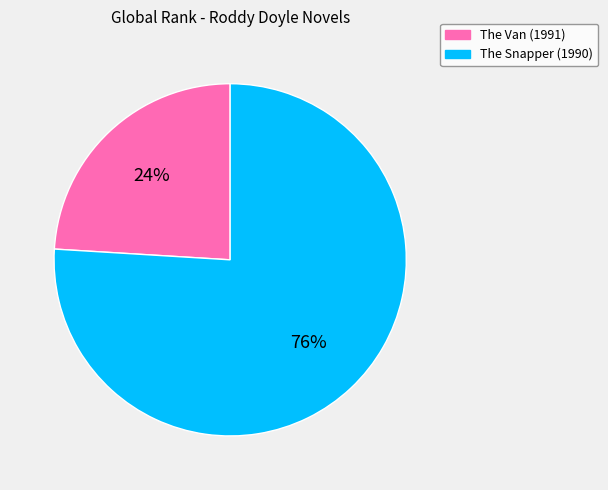

Count the number of slices in the pie.

2